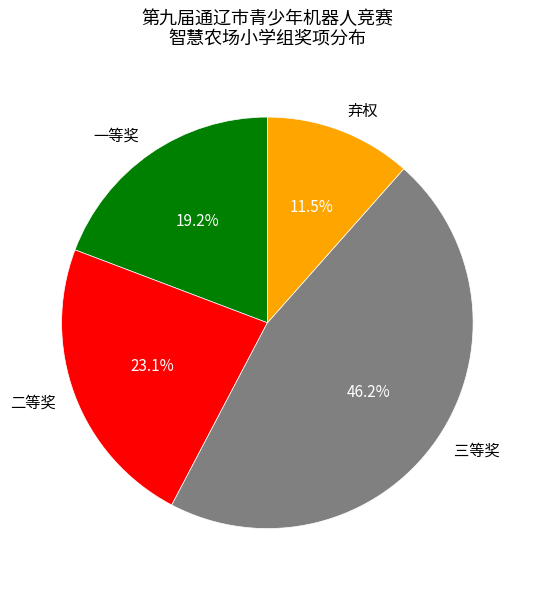

What percentage is the 三等奖 slice, to the nearest percent?

46%